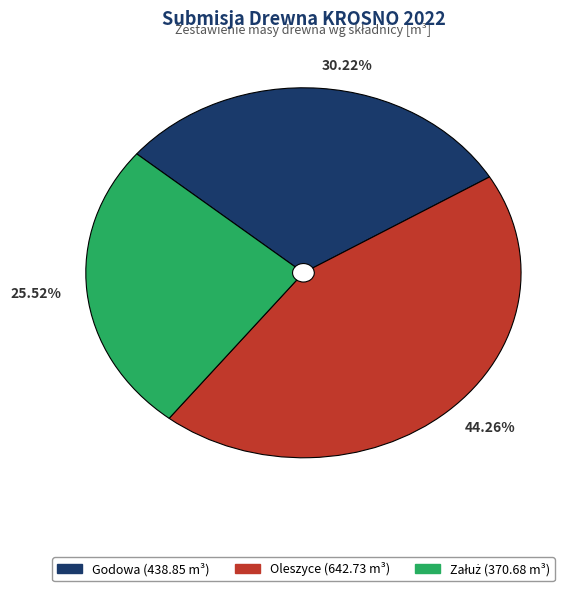

Which category has the biggest portion of the pie?

44.26%